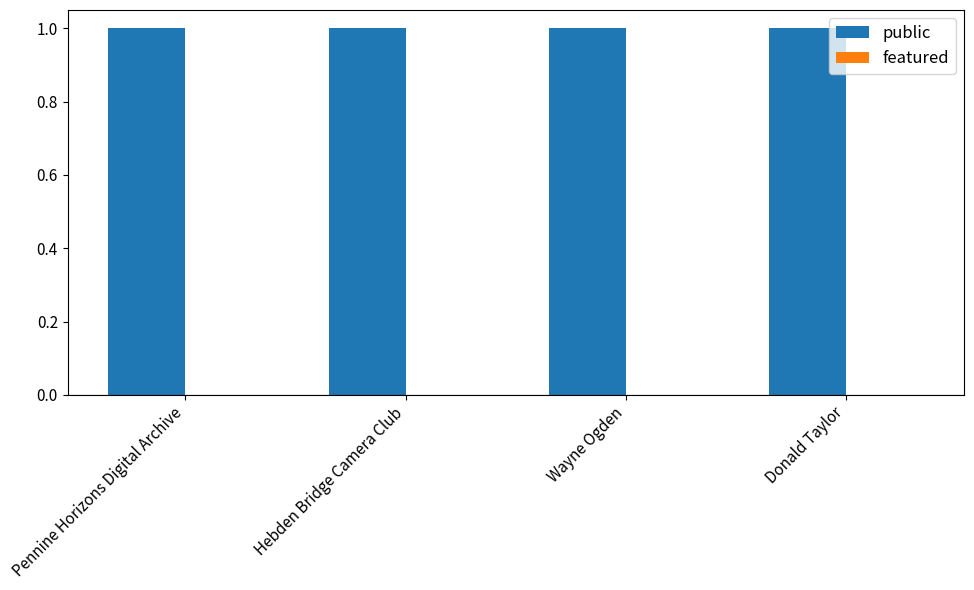

The public series shows 1 at Donald Taylor. True or false?

True